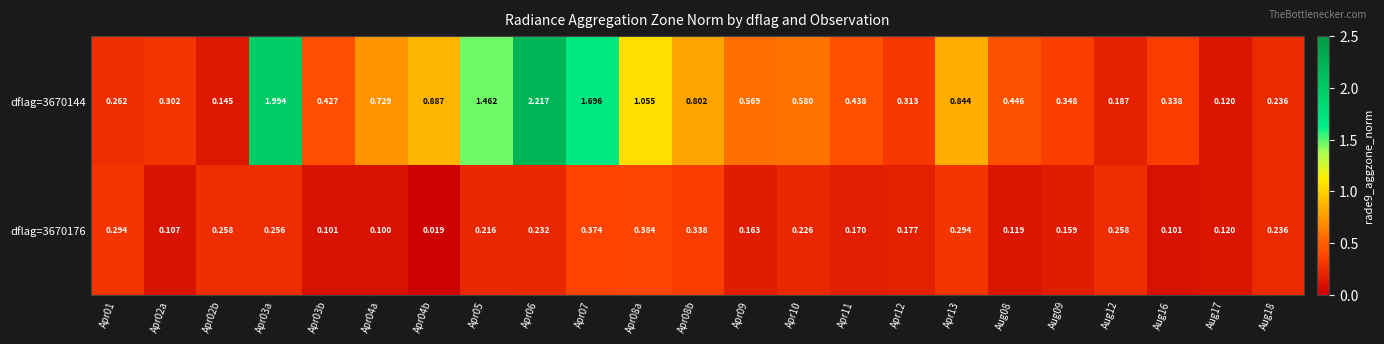

Is the value of dflag=3670176 at Apr06 greater than the value of dflag=3670144 at Apr02b?

Yes